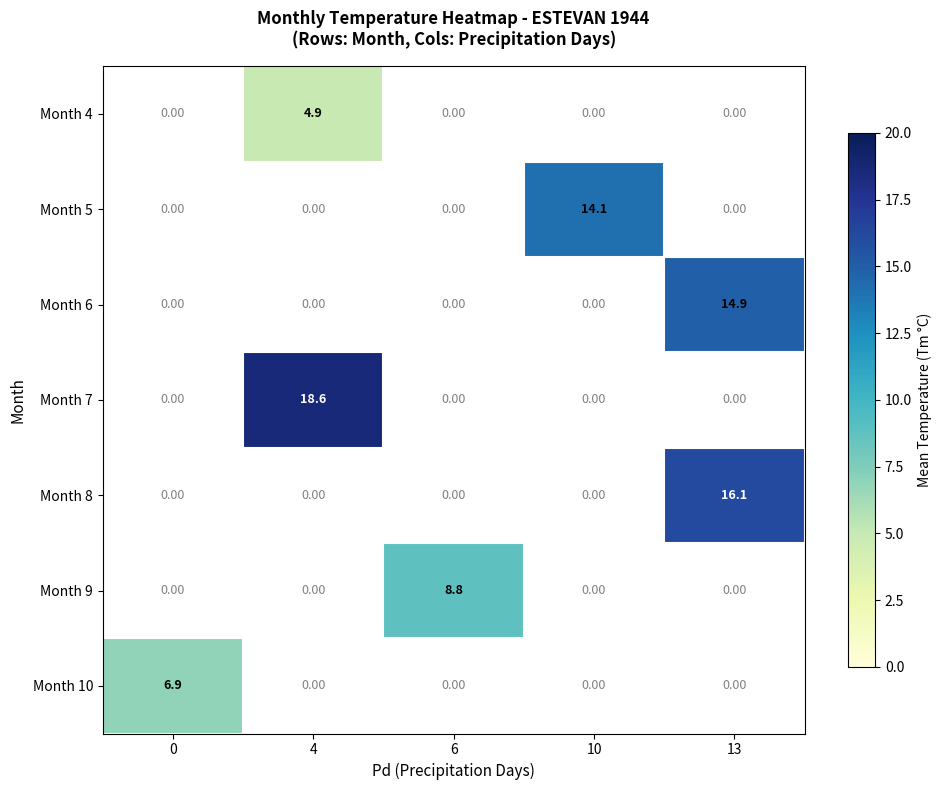

At which category does the chart reach its peak across all series?

4